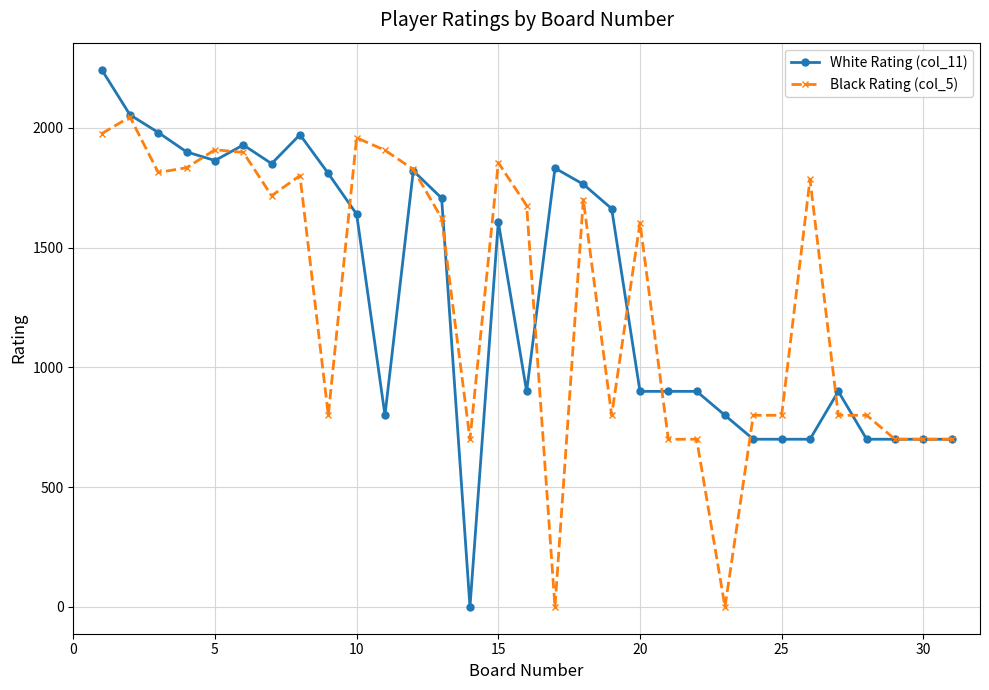

What is the greatest value displayed?

2244